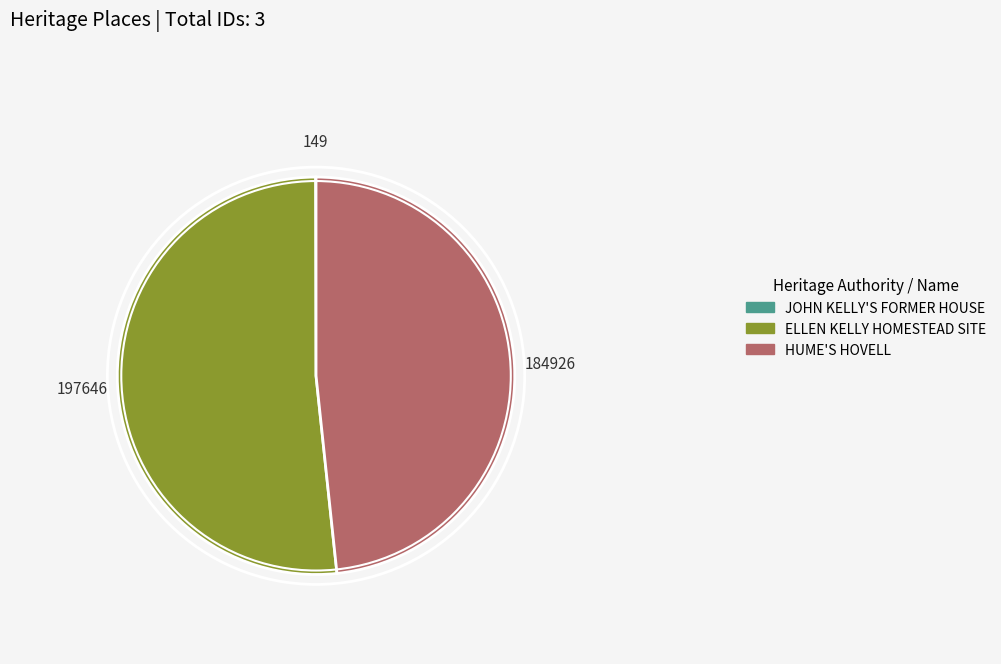

True or false: ELLEN KELLY HOMESTEAD SITE accounts for 63% of the total.

False